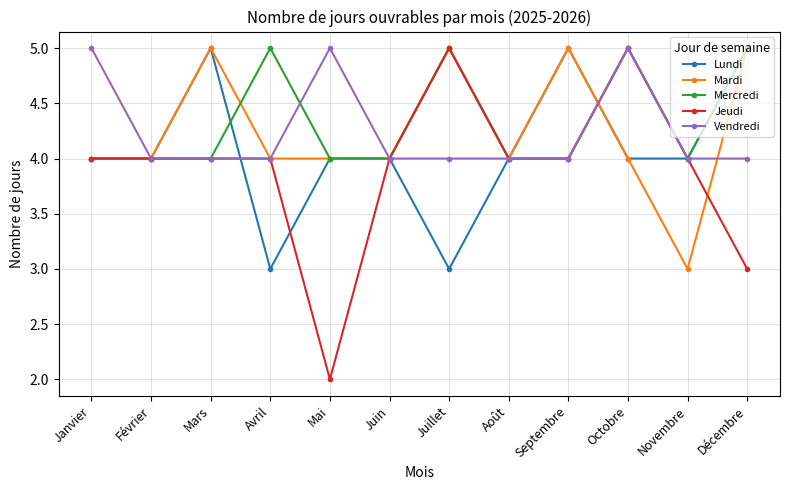

Where is the first local maximum for Lundi?

Mars